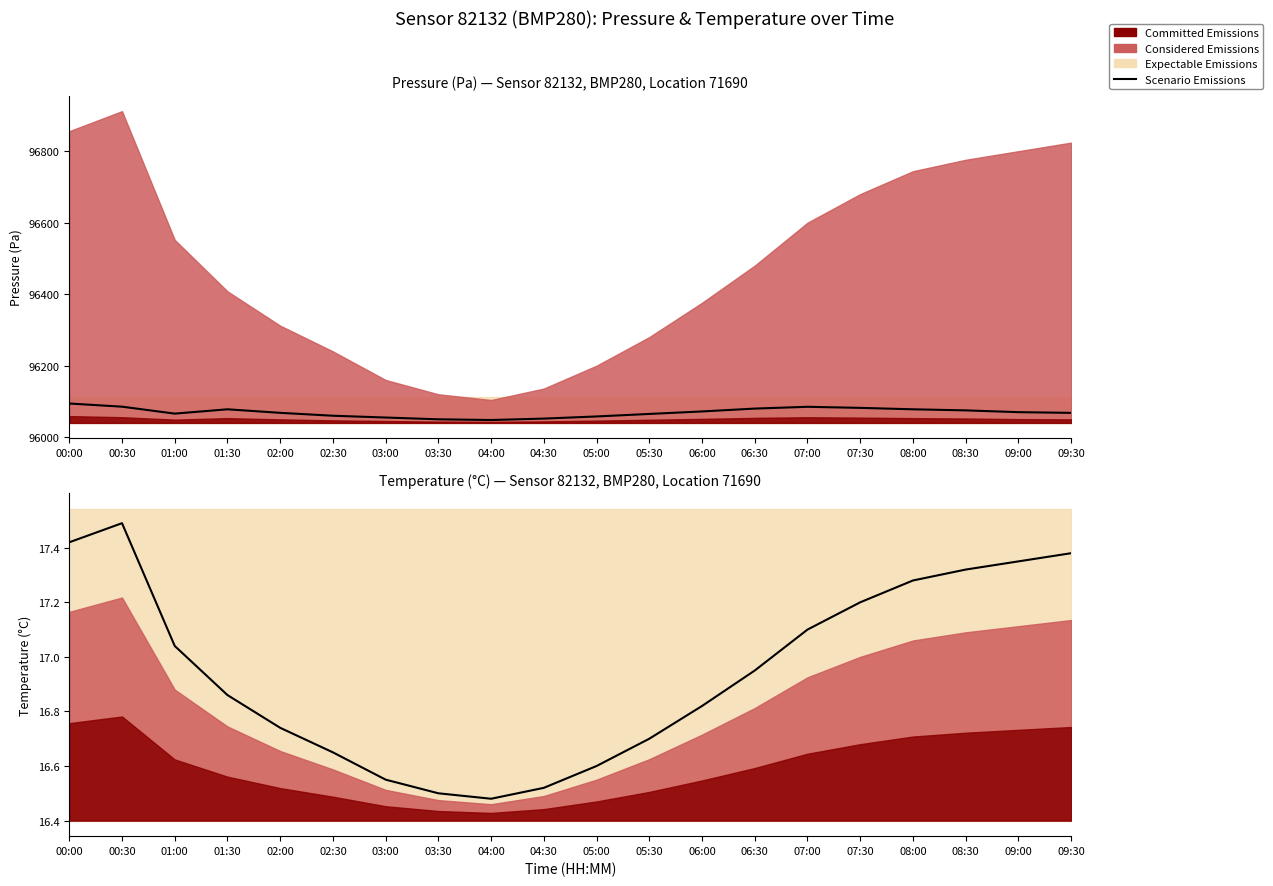

What is the sum of the values at 04:30 and 00:30?

34.0